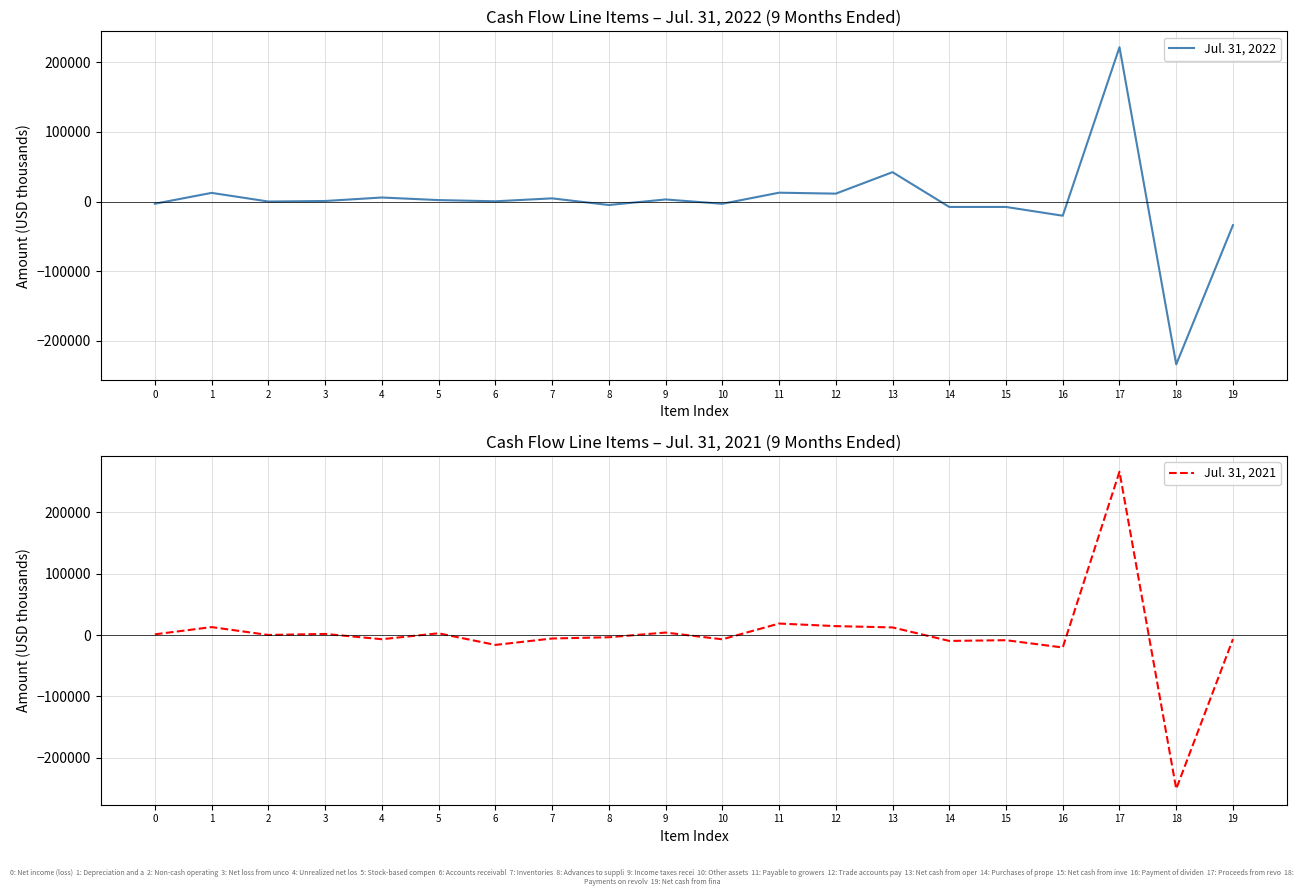

What are all the series names shown in the legend?

Jul. 31, 2022, Jul. 31, 2021